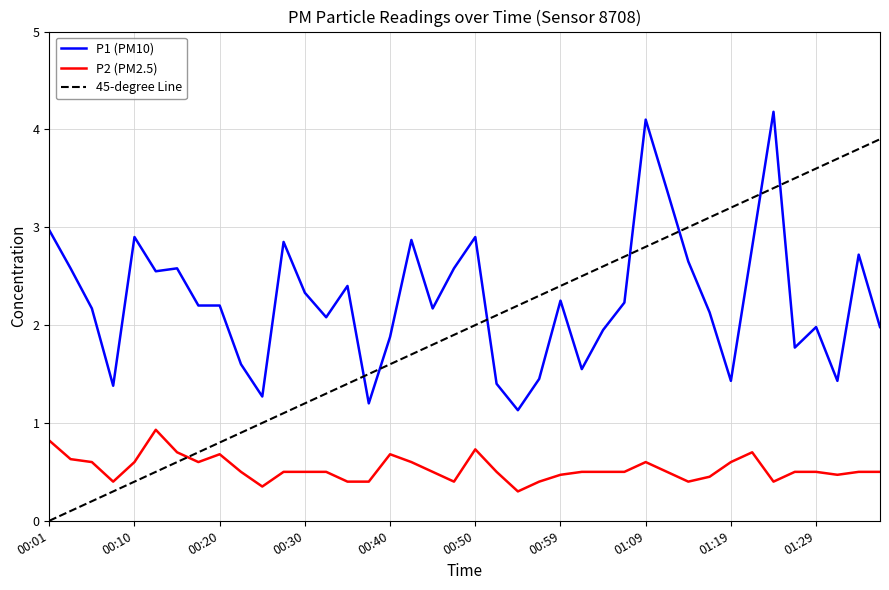

Count the number of categories in the chart.

40